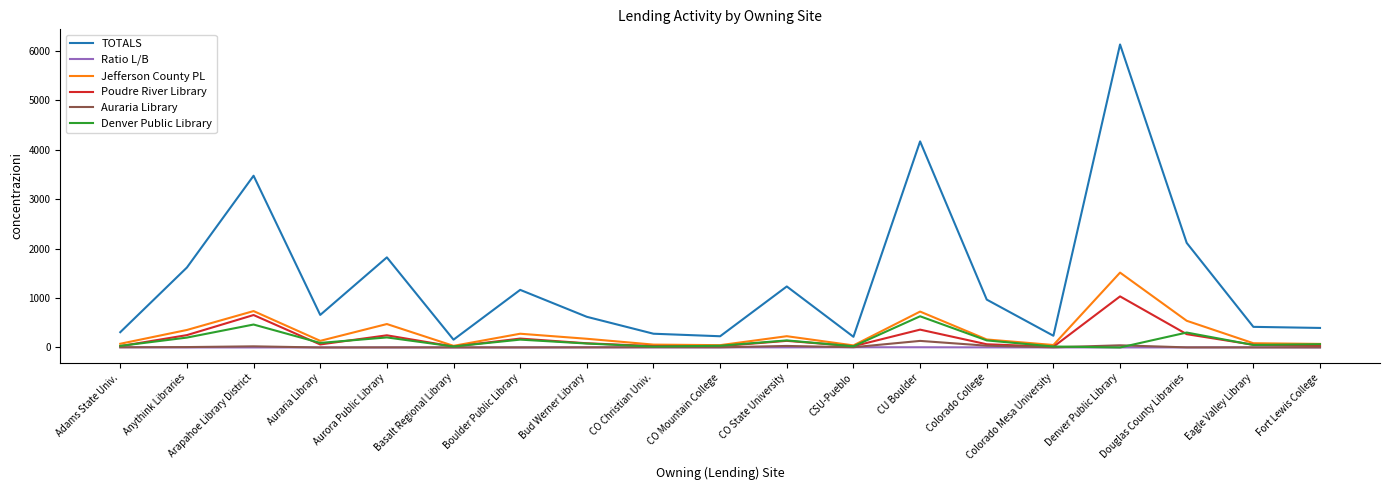

Is it true that TOTALS equals 2095.1 at Boulder Public Library?

False